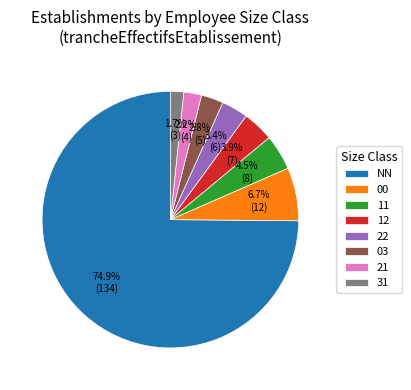

To the nearest percent, what portion does 12 represent?

4%